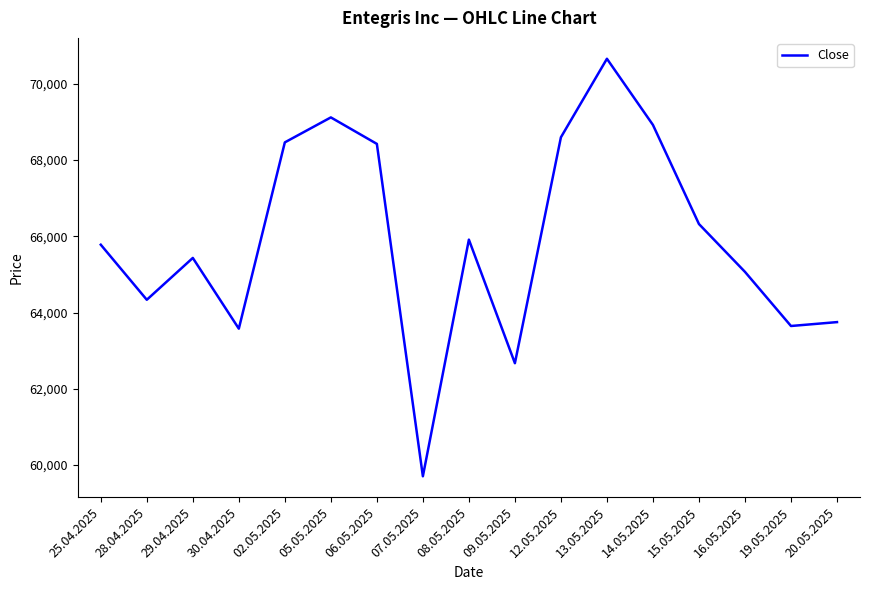

What is the change in value from 05.05.2025 to 19.05.2025?

-5474